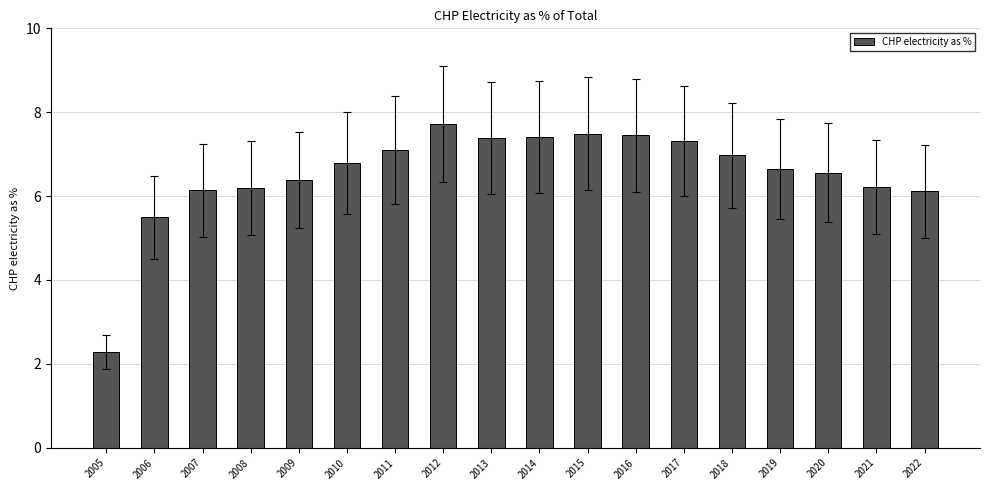

Reading right to left, list all the values displayed in this chart.

6.1	6.2	6.6	6.7	7.0	7.3	7.5	7.5	7.4	7.4	7.7	7.1	6.8	6.4	6.2	6.1	5.5	2.3